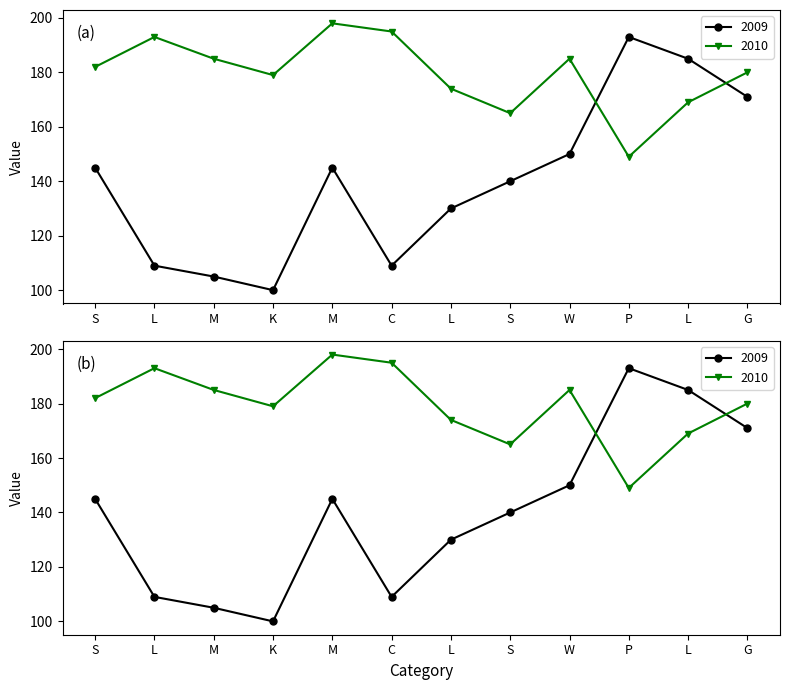

Between L and L, which is larger?

L